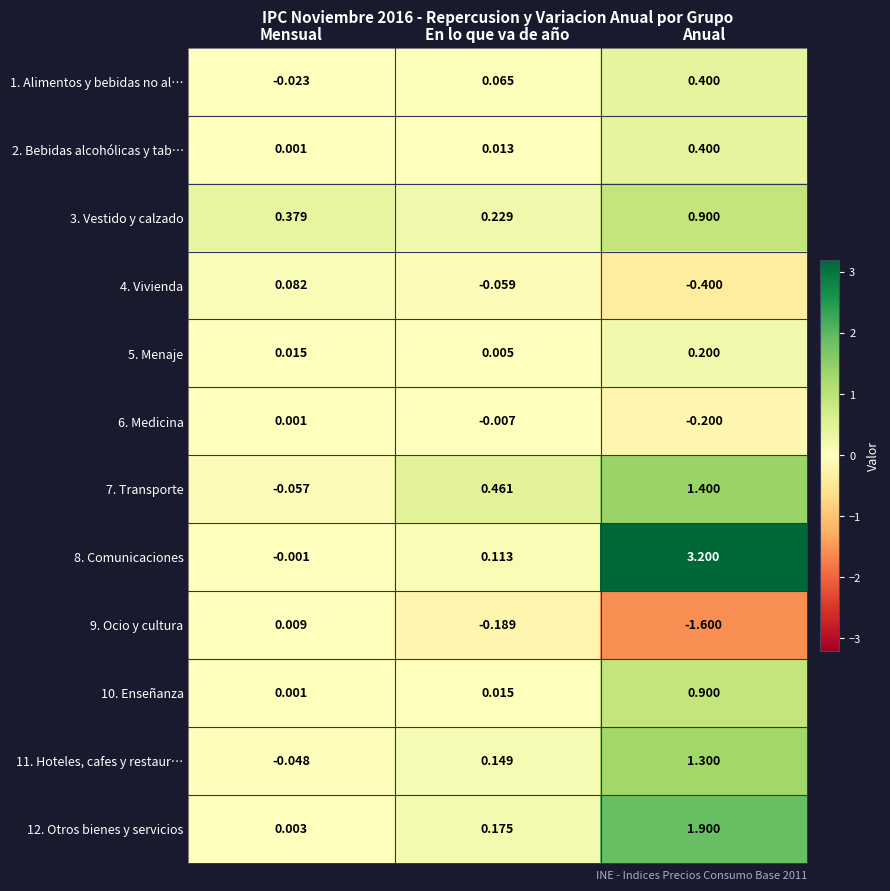

Count the number of categories in the chart.

3